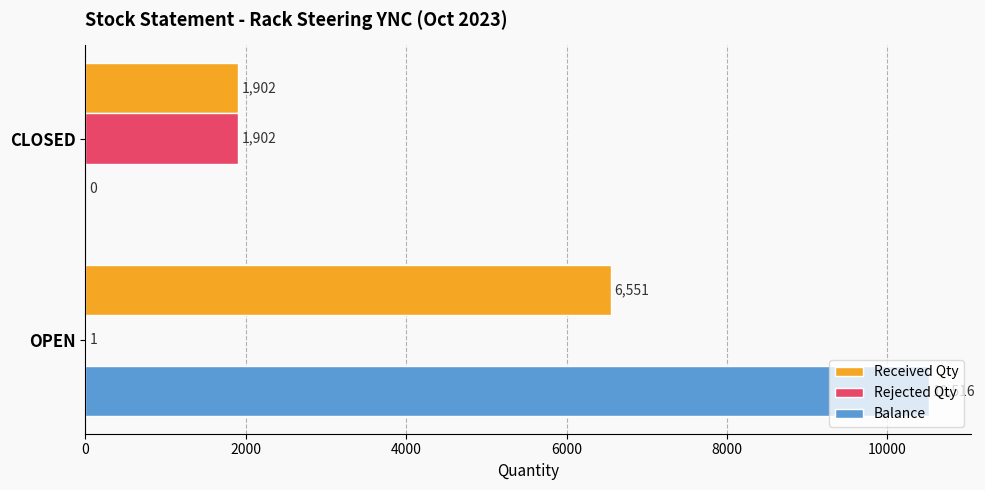

At which category is the sum across all series the highest?

OPEN